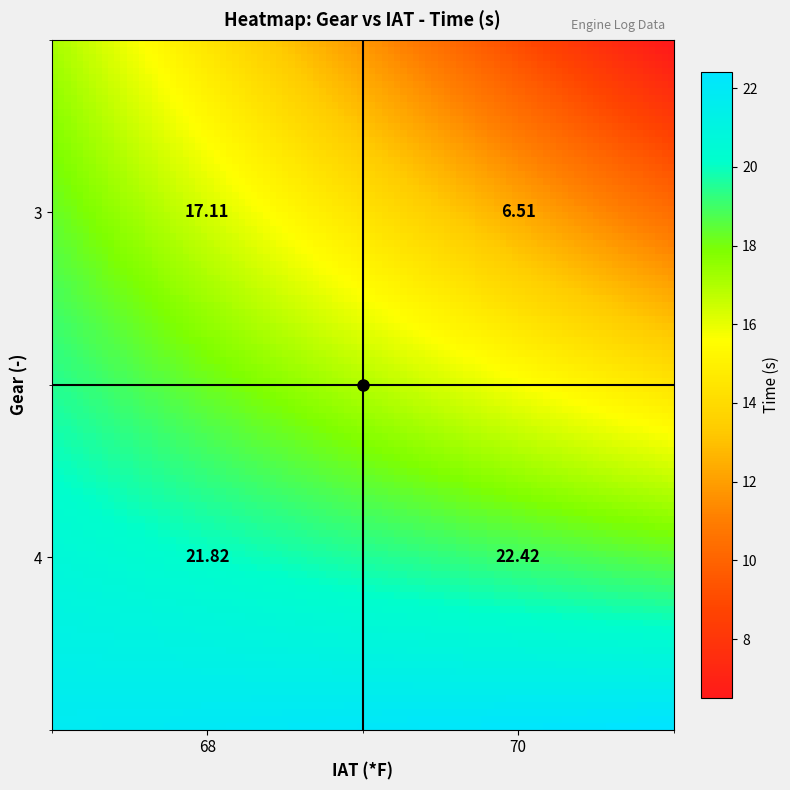

The value of 3 at 3 is 17.1. True or false?

True